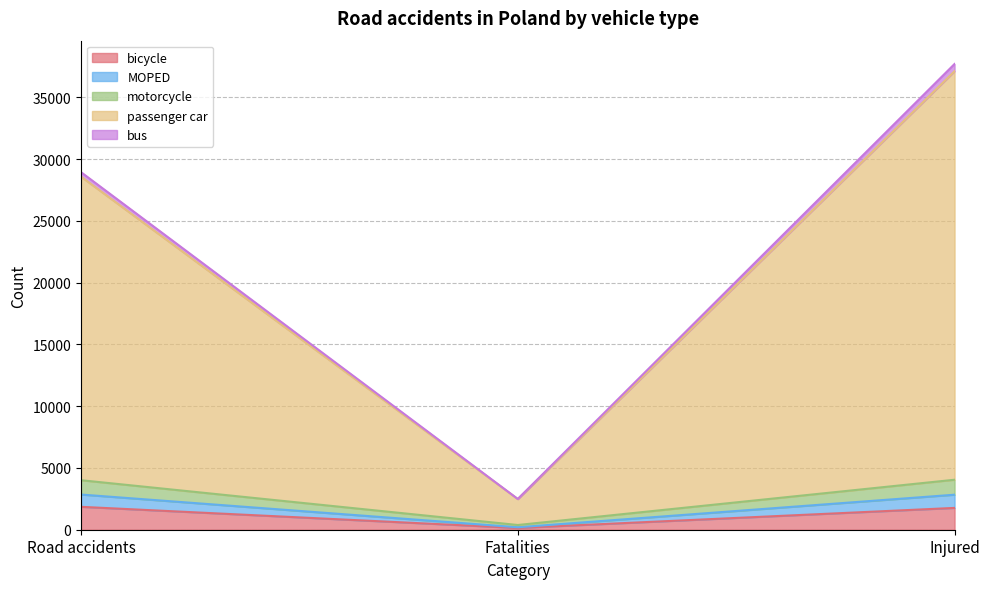

At which category is the sum across all series the highest?

Injured